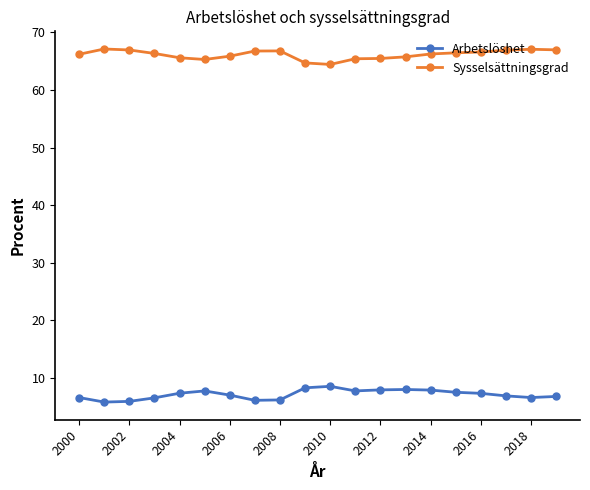

True or false: Sysselsättningsgrad and Arbetslöshet intersect in this chart.

False